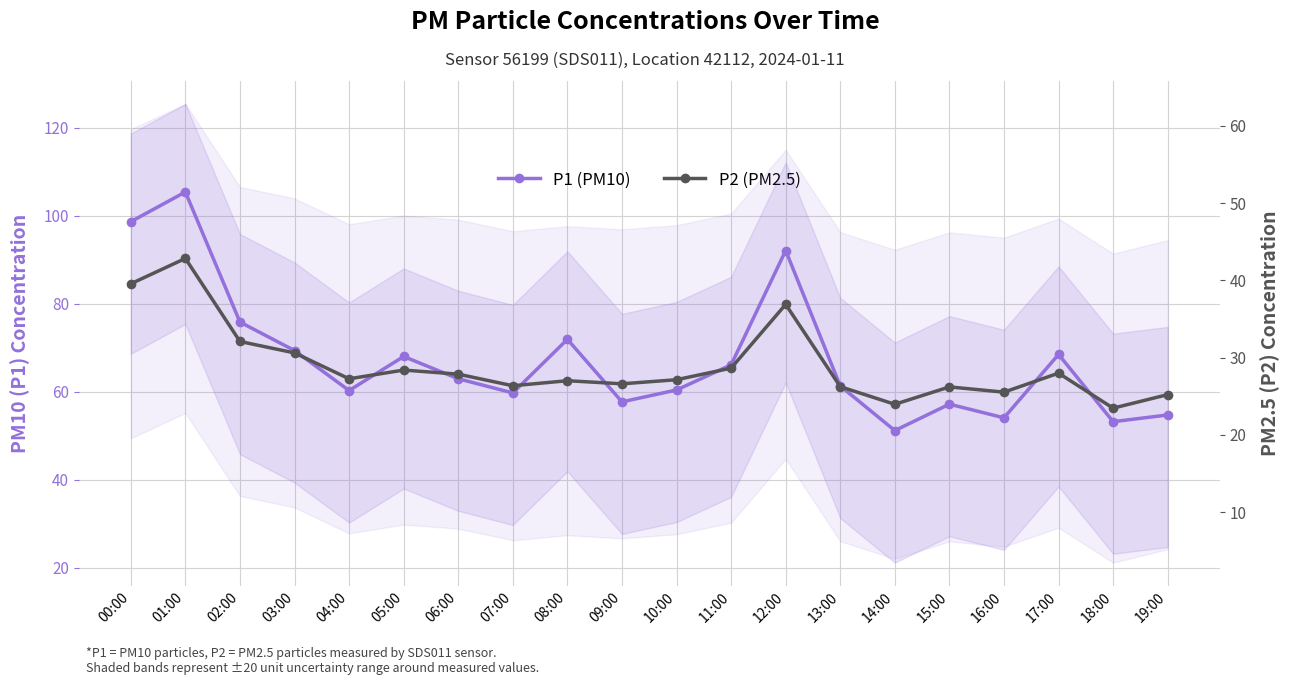

Does the chart have visible grid lines?

Yes